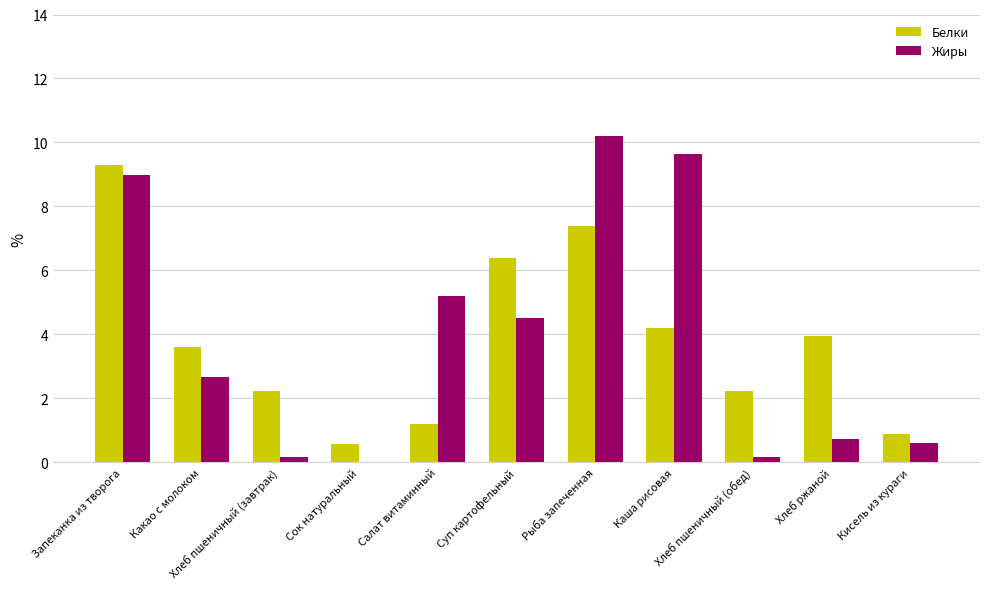

What is the highest value of the Жиры series?

10.2